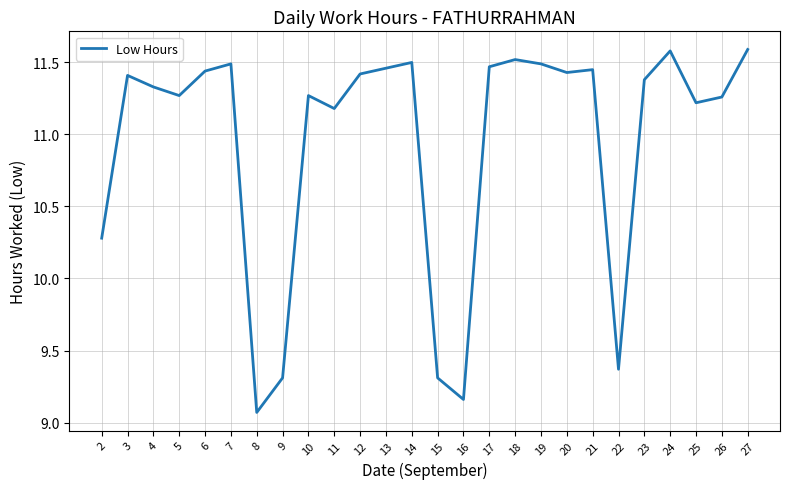

The chart shows a value of 11.4 at 20. True or false?

True